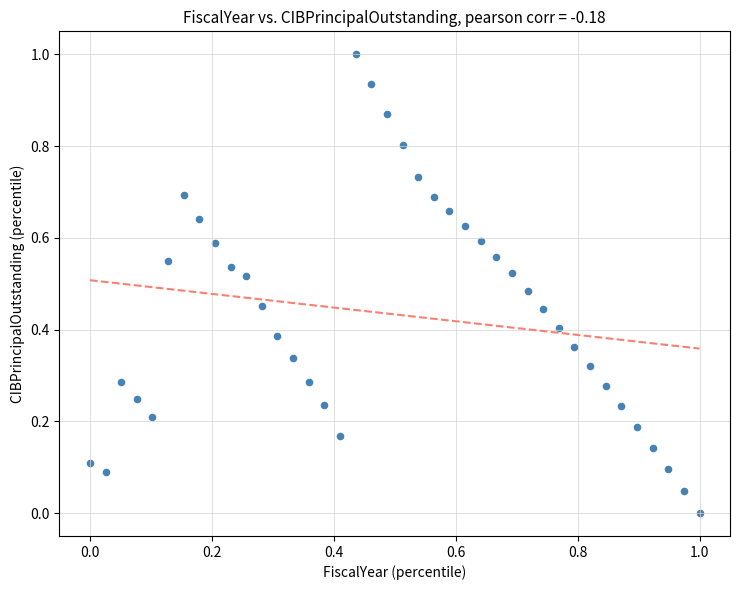

What is the range of X values (max minus min)?

1.0